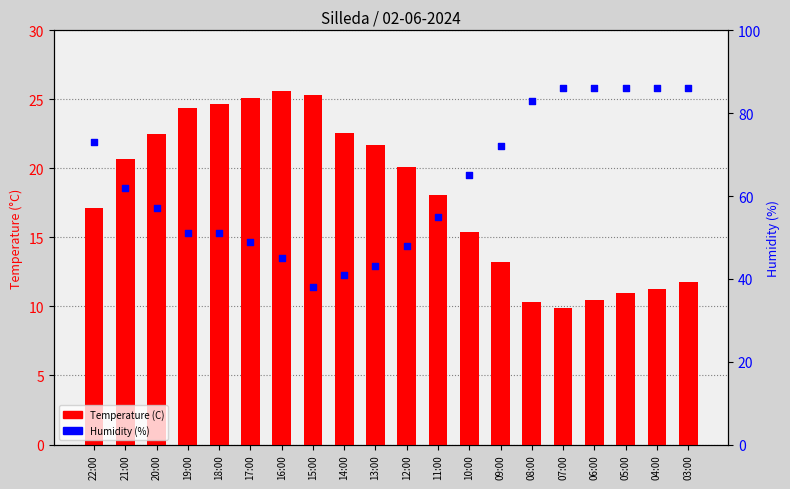

At which category is the sum across all series the highest?

03:00